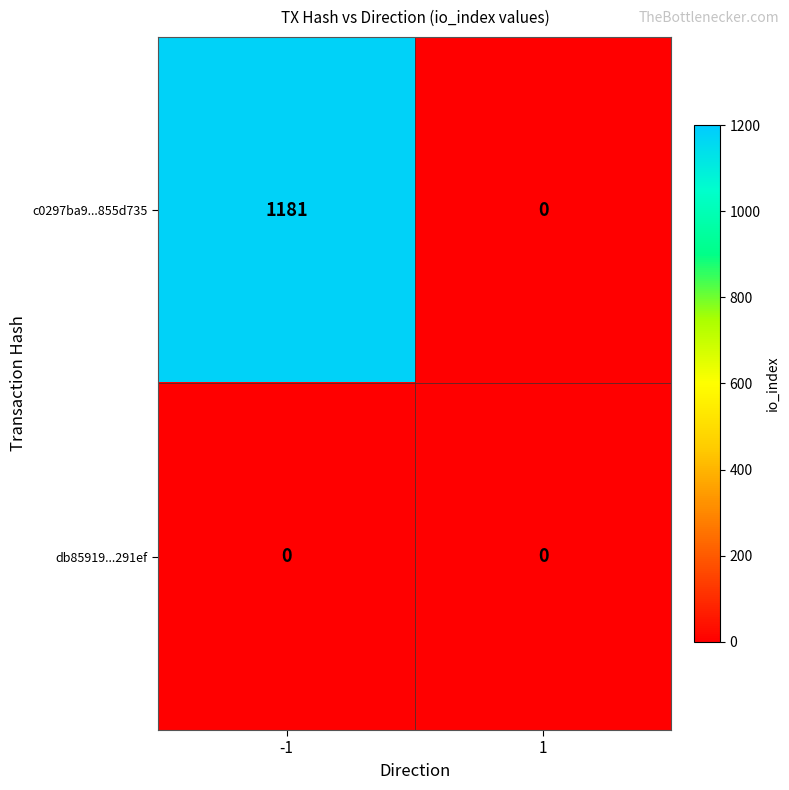

Reading right to left, list all the values displayed in this chart.

c0297ba9...855d735: 1=0	-1=1181
db85919...291ef: 1=0	-1=0